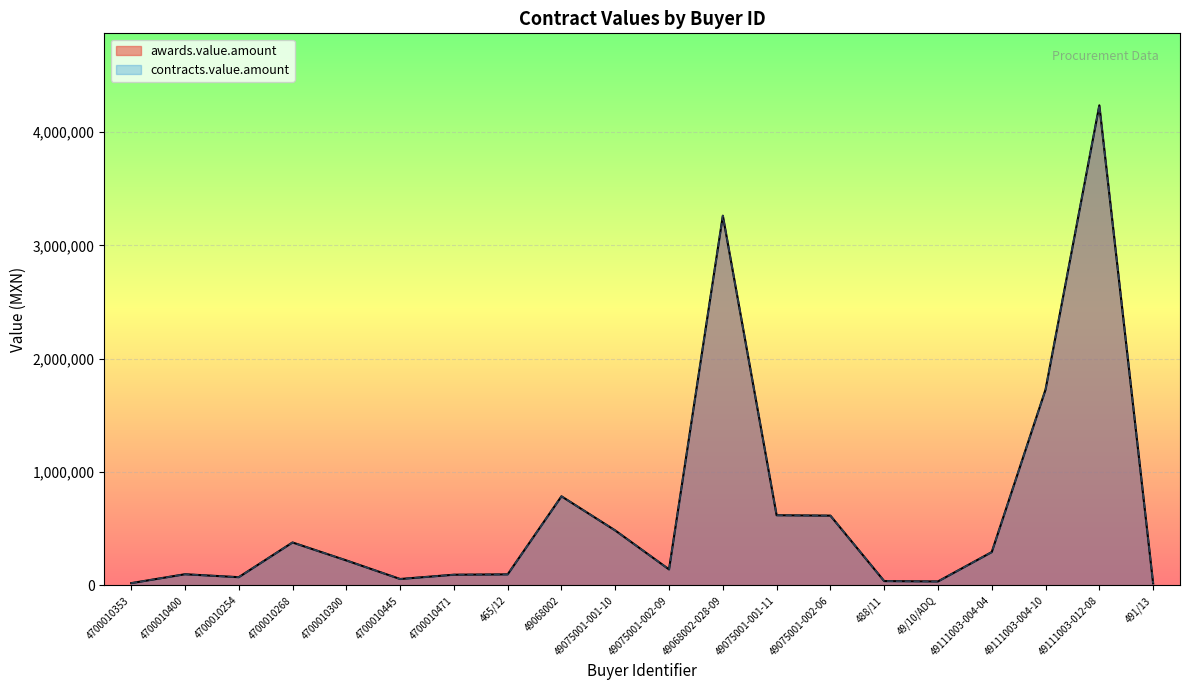

Reading right to left, what are all the values shown in this chart?

awards.value.amount: 491/13=18792.0	49111003-012-08=4235875.4	49111003-004-10=1728148.6	49111003-004-04=294032.5	49/10/ADQ=35000.0	488/11=38153.6	49075001-002-06=615708.4	49075001-001-11=619172.9	49068002-028-09=3262122.4	49075001-002-09=141290.0	49075001-001-10=484799.3	49068002=786254.2	465/12=97500.0	4700010471=94432.4	4700010445=56500.0	4700010300=220500.0	4700010268=378932.6	4700010254=72588.0	4700010400=98606.0	4700010353=20000.0
contracts.value.amount: 491/13=18792.0	49111003-012-08=4235875.4	49111003-004-10=1728148.6	49111003-004-04=294032.5	49/10/ADQ=35000.0	488/11=38153.6	49075001-002-06=615708.4	49075001-001-11=619172.9	49068002-028-09=3262122.4	49075001-002-09=141290.0	49075001-001-10=484799.3	49068002=786254.2	465/12=97500.0	4700010471=94432.4	4700010445=56500.0	4700010300=220500.0	4700010268=378932.6	4700010254=72588.0	4700010400=98606.0	4700010353=20000.0